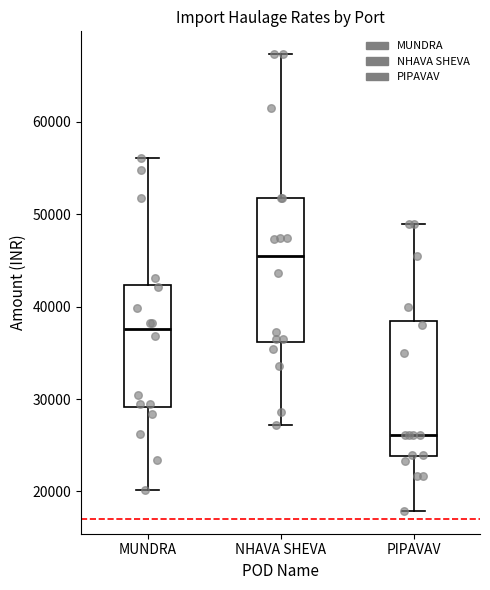

Where does the upper whisker of the box for PIPAVAV end on the y-axis? The values are not printed on the chart, so give them approximately, as read against the axis.

49000